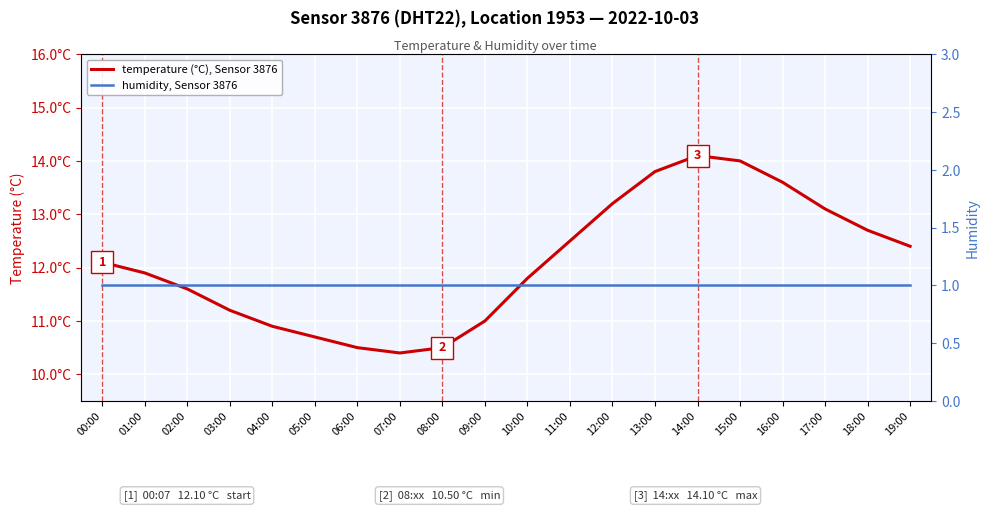

At which label does humidity, Sensor 3876 reach its peak?

00:00